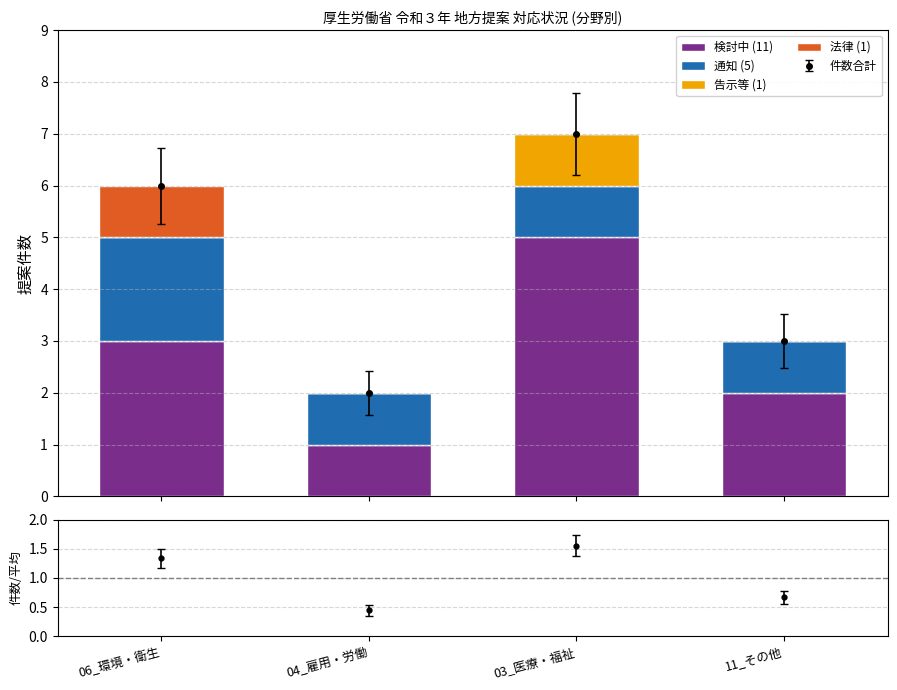

What is the label of the 3rd bar from the left?

03_医療・福祉